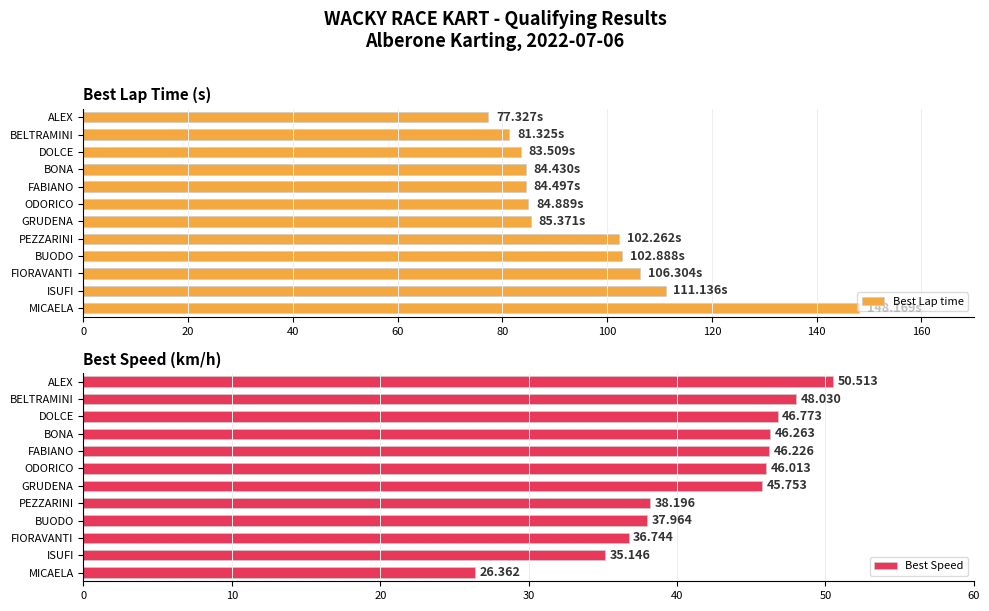

List the labels in order of Best Speed value, largest first.

ALEX, BELTRAMINI, DOLCE, BONA, FABIANO, ODORICO, GRUDENA, PEZZARINI, BUODO, FIORAVANTI, ISUFI, MICAELA